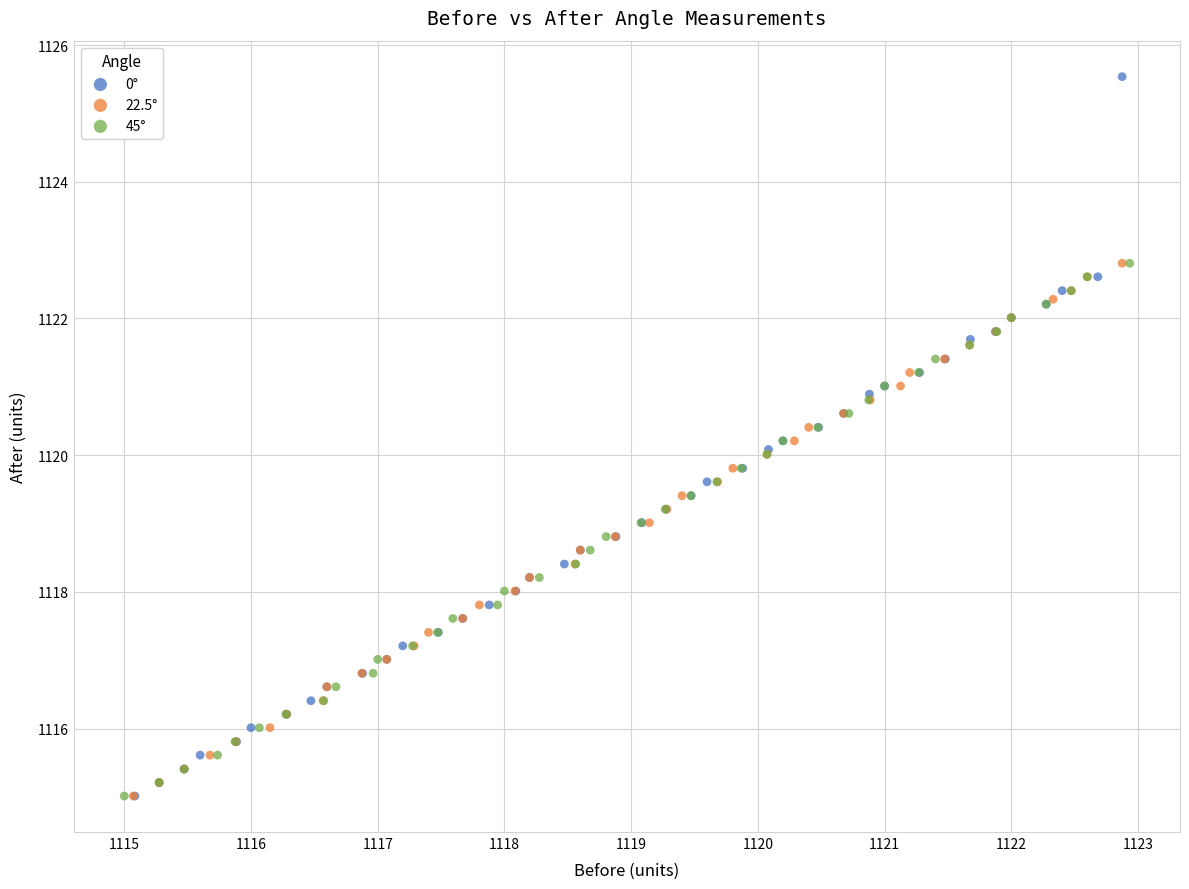

Which series has the widest spread of Y values?

0°